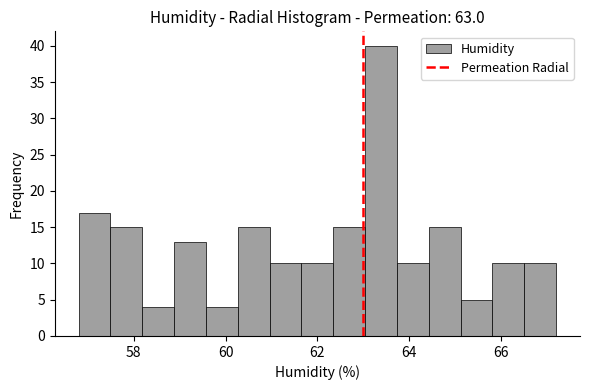

Around what value on the x-axis is the tallest bar? Give the approximate position of its centre, as read against the axis.

63.4